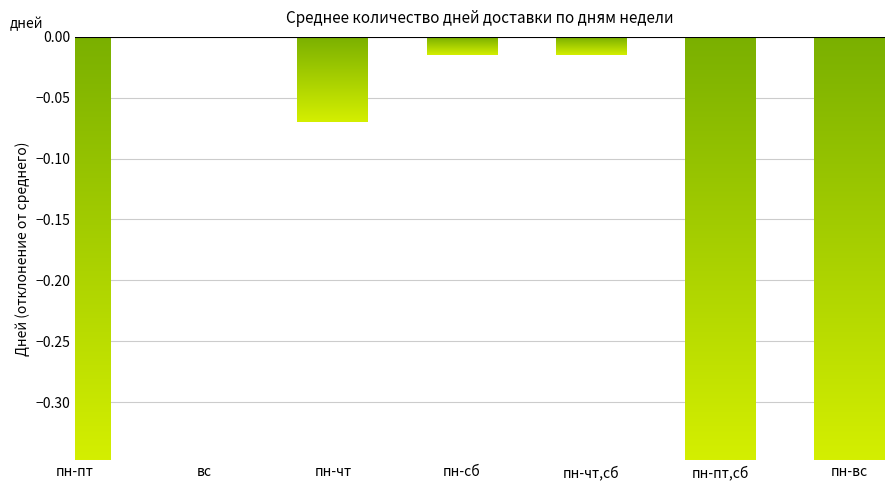

How many data points does each series have?

7